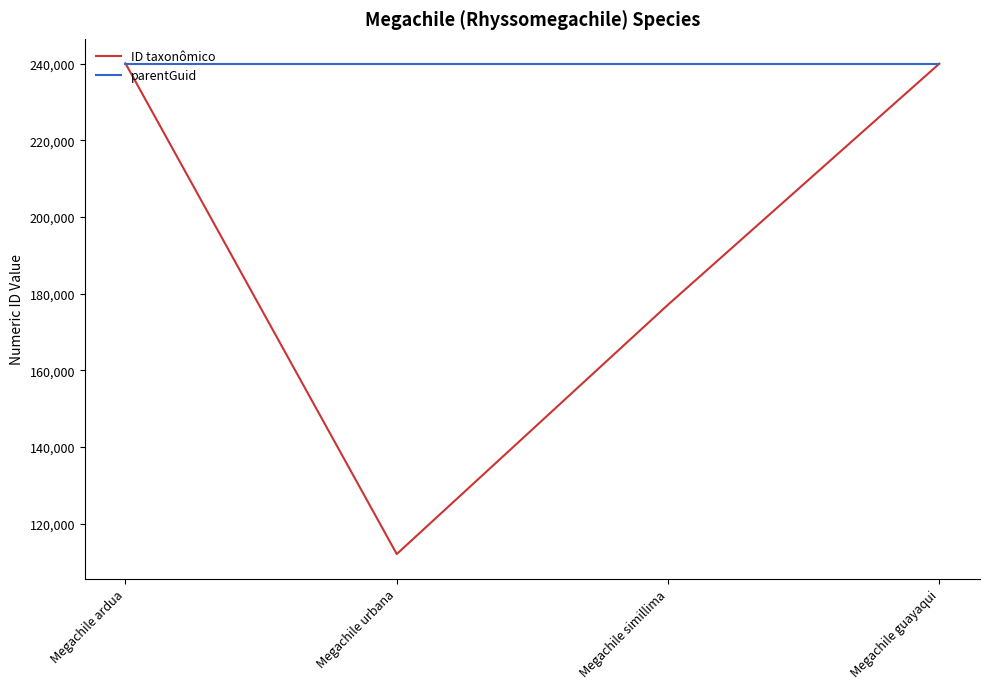

What is the difference between the highest and lowest values at Megachile simillima?

62825